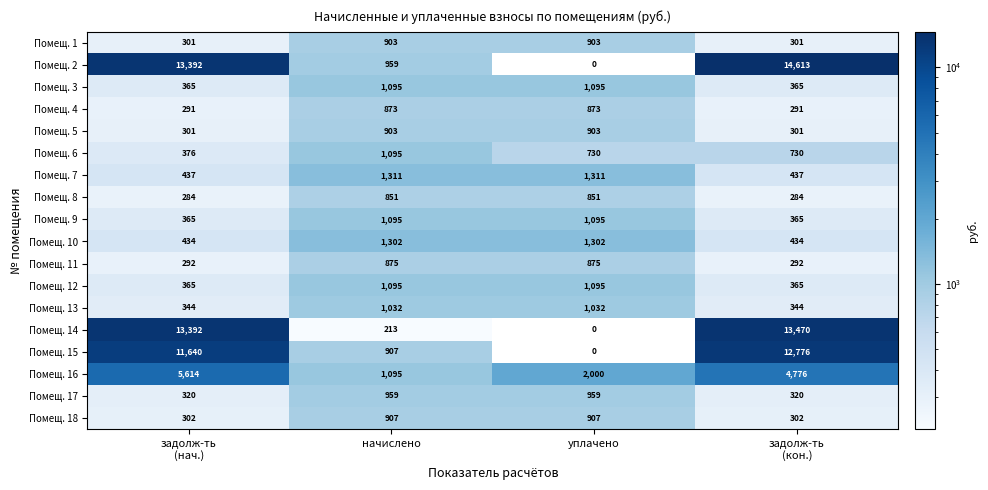

What is the difference between the maximum and minimum values in the Помещ. 11 series?

583